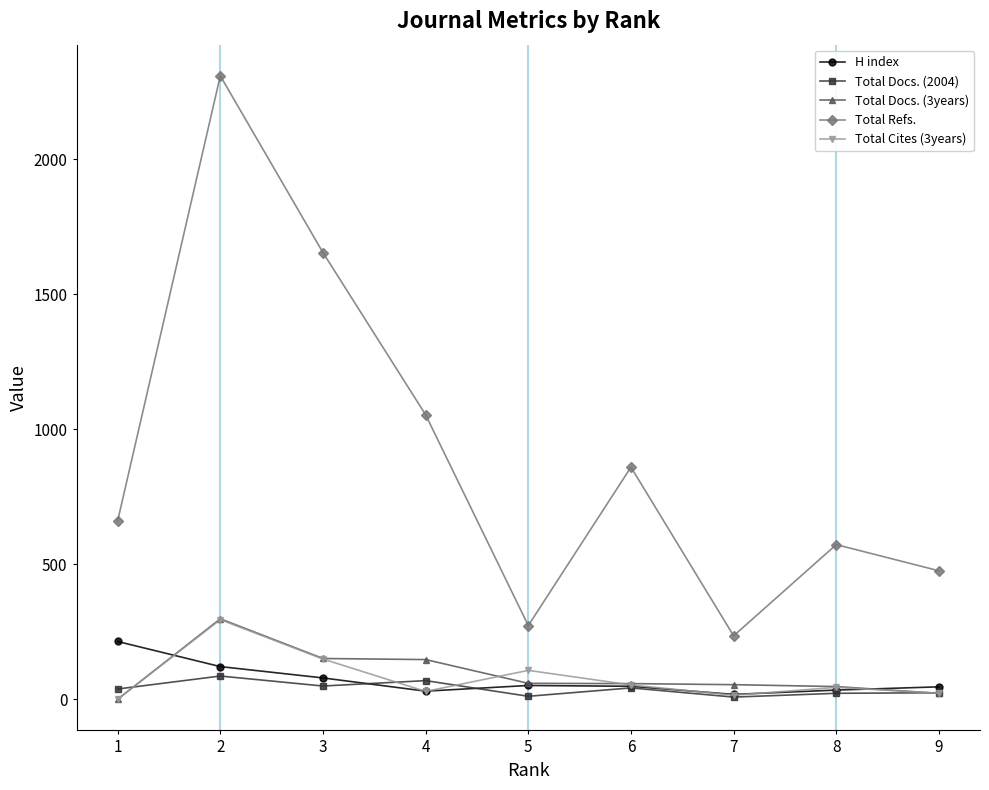

Which series changed the most between 7 and 9?

Total Refs.